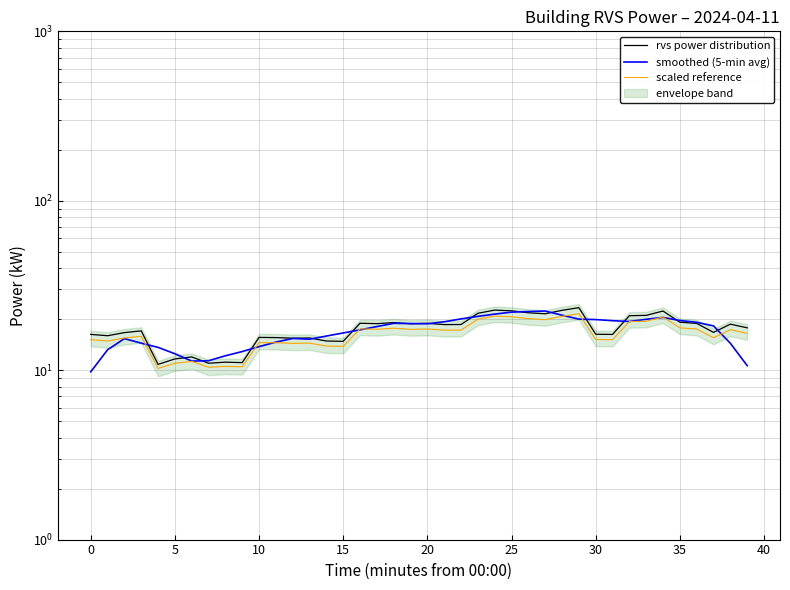

What is the smallest value displayed?

9.8